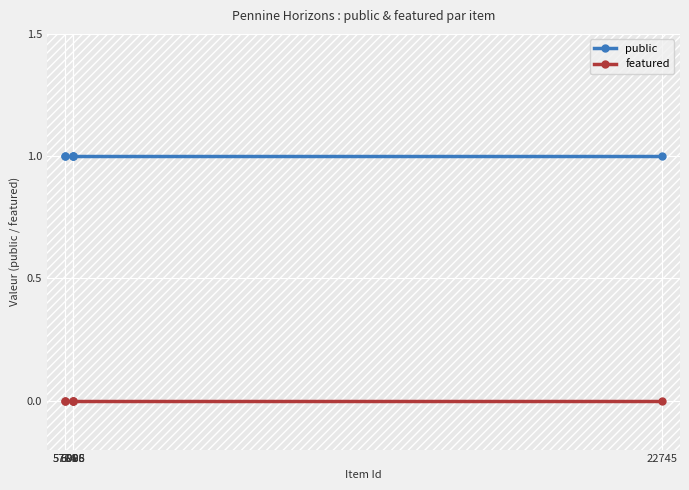

What is the label of the 3rd point from the left?

6006